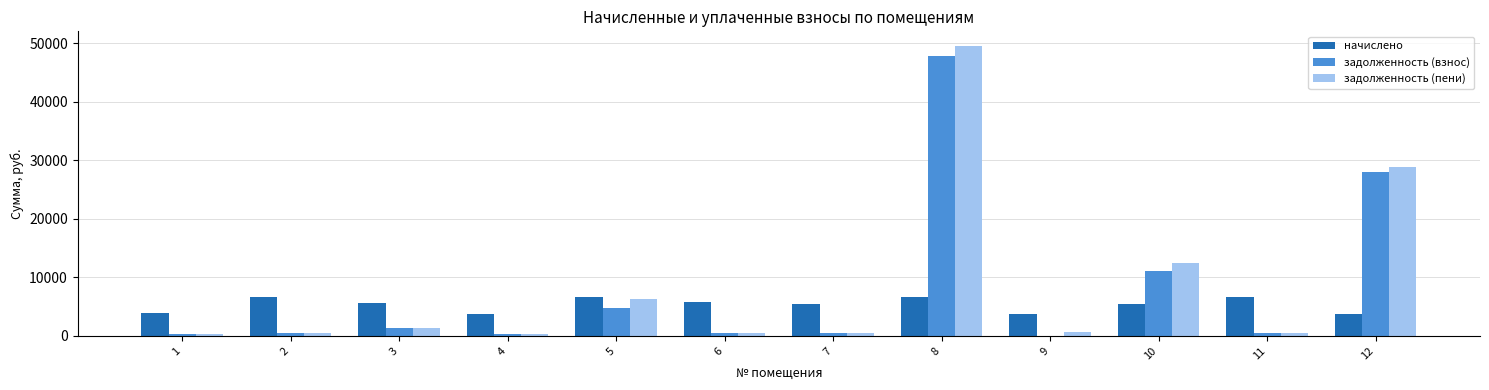

Which series has the largest total across all categories?

задолженность (пени)